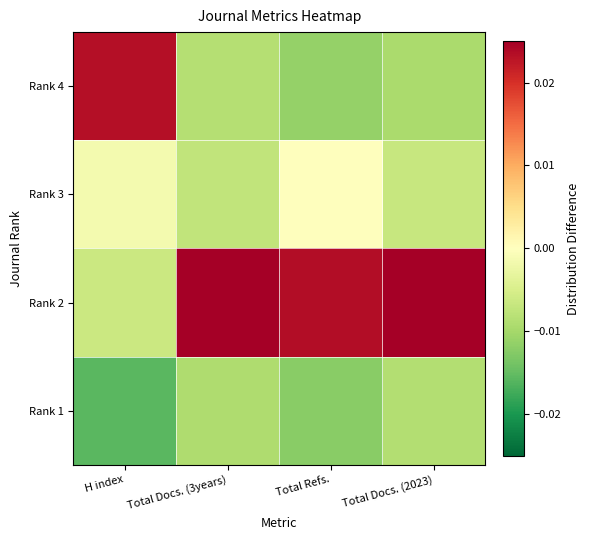

How many distinct data groups are displayed?

4